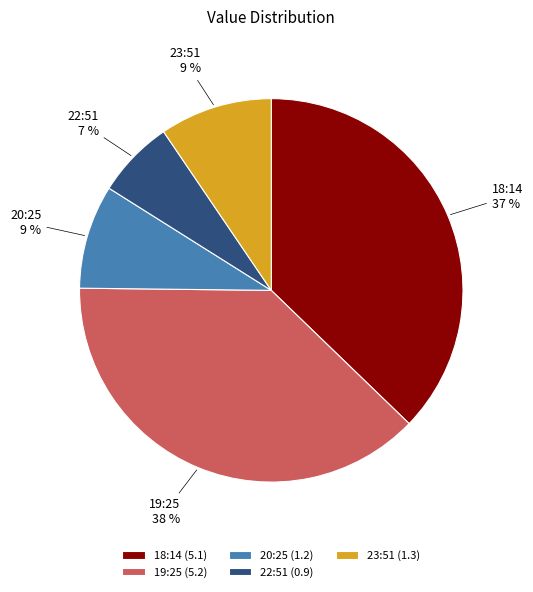

To the nearest percent, what is the combined percentage of 19:25 and 18:14?

75%